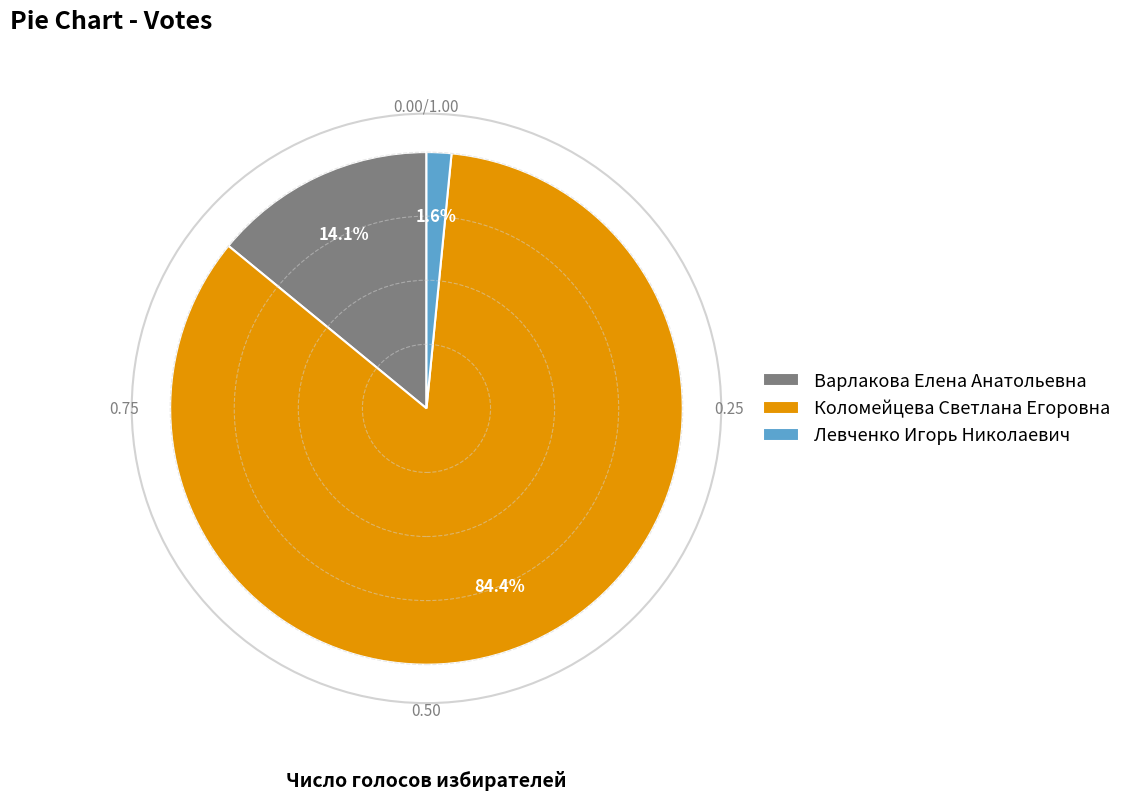

Which slice is the smallest?

Левченко Игорь Николаевич